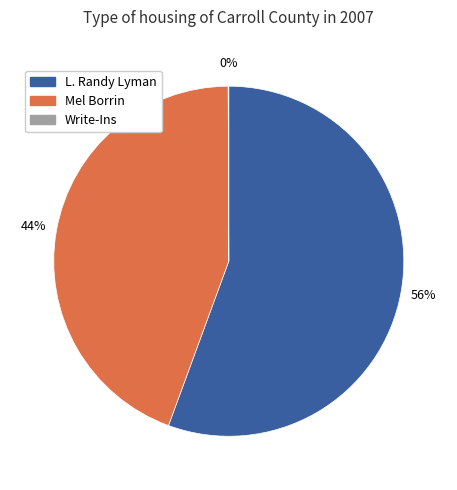

Is it true that Mel Borrin is 59% of the pie?

False